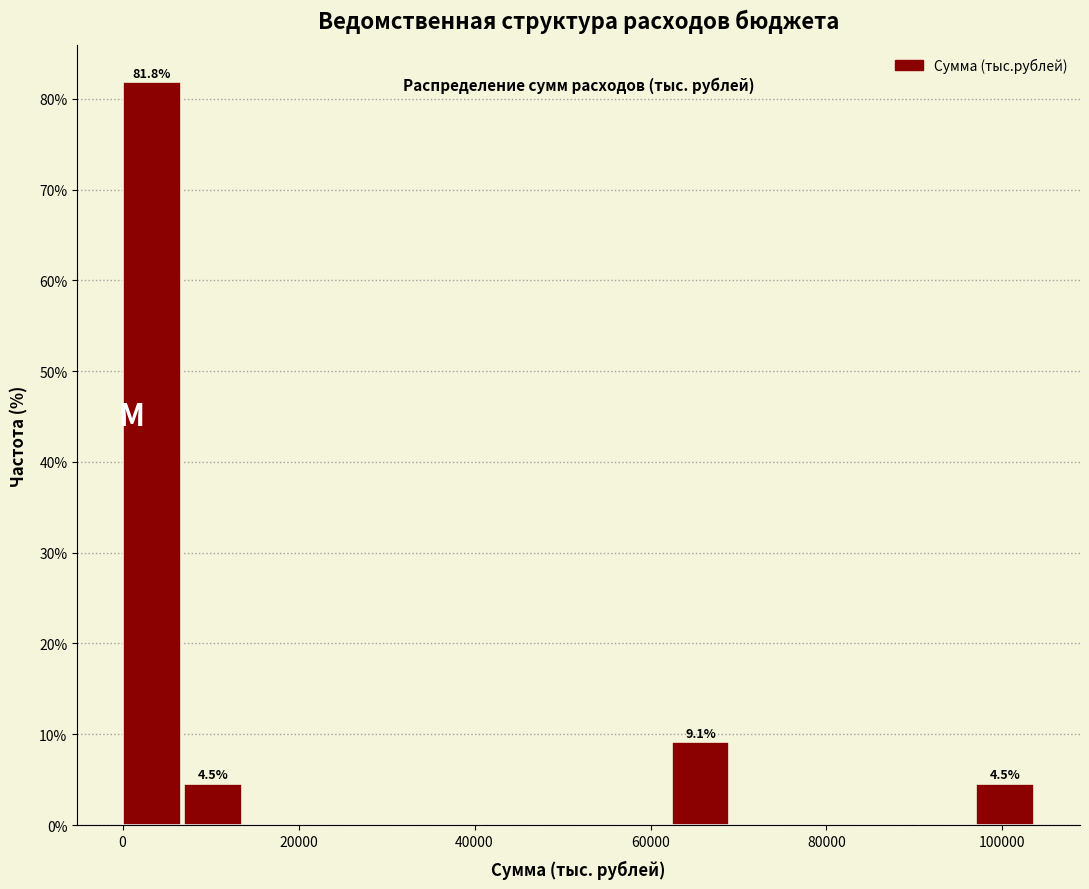

Around what value on the x-axis is the tallest bar? Give the approximate position of its centre, as read against the axis.

4000